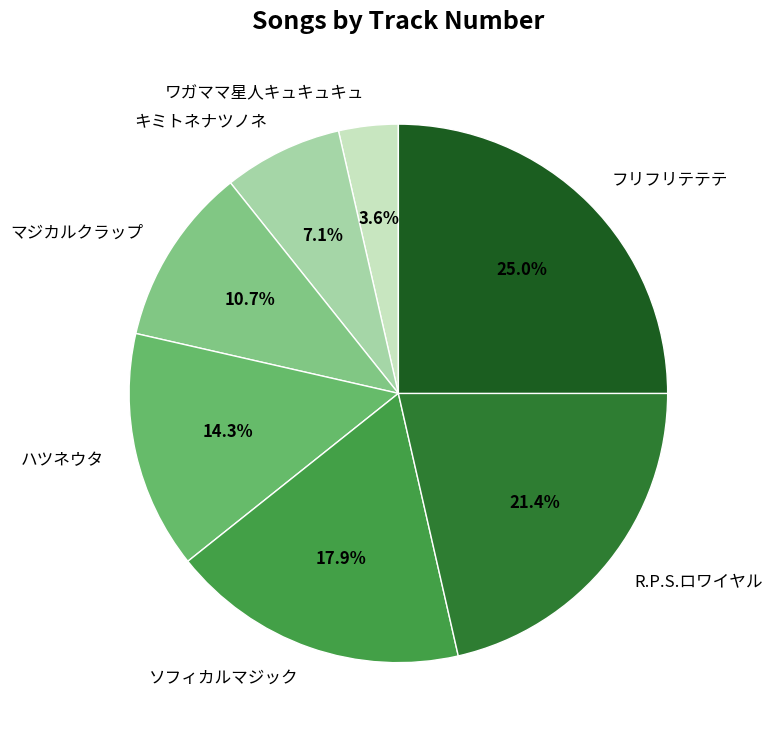

What percentage is the フリフリテテテ slice, to the nearest percent?

25%